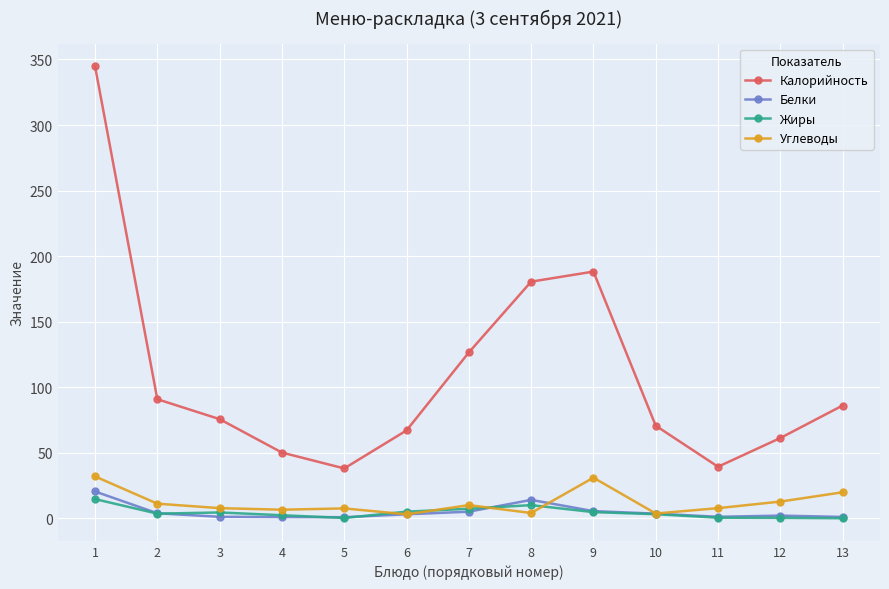

At which category is the sum across all series the highest?

1